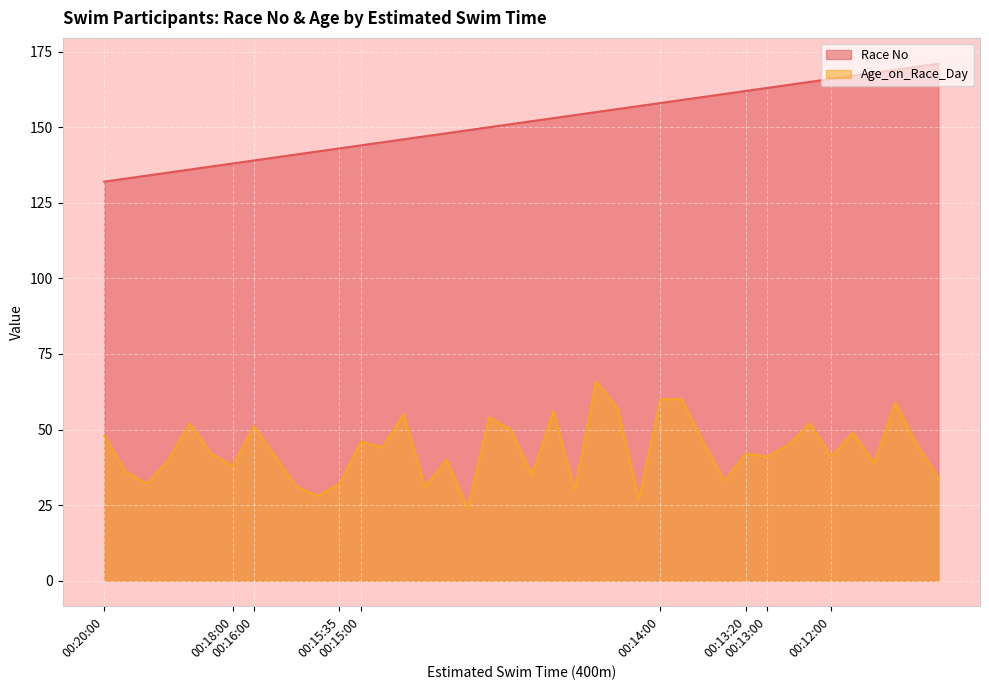

What is the difference between the second highest and minimum values in the Age_on_Race_Day series?

36